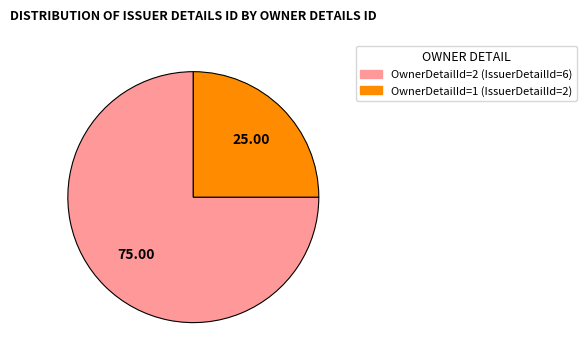

Is there a majority slice in this chart?

Yes